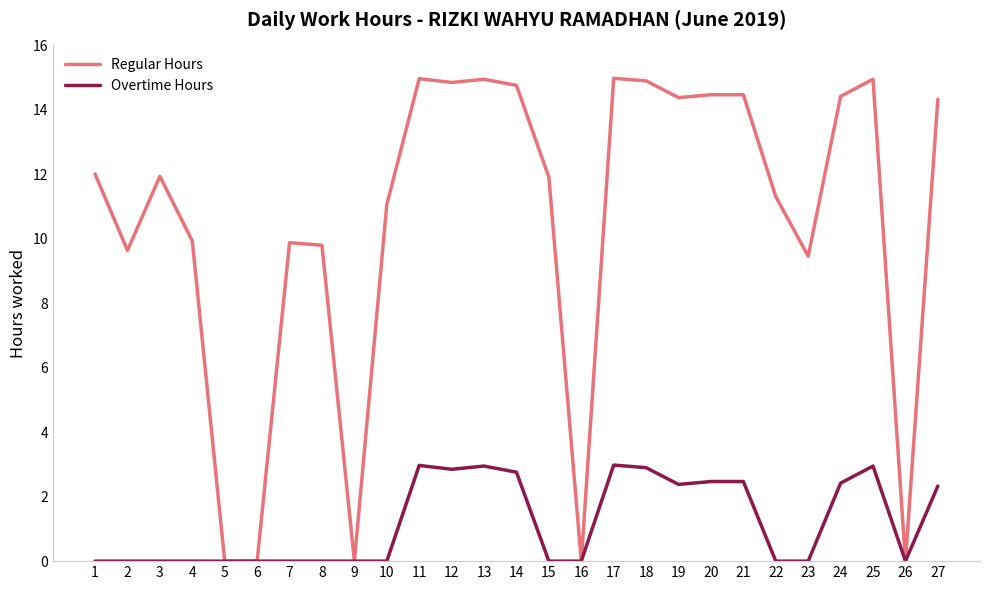

The Overtime Hours series shows 0.0 at 23. True or false?

True